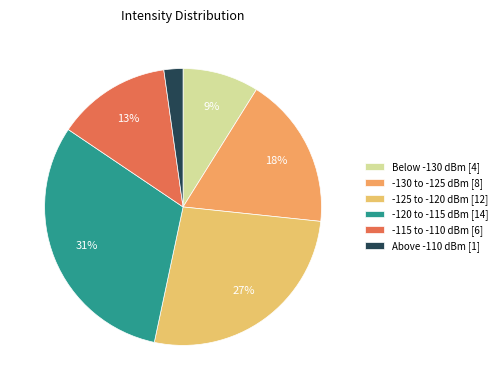

To the nearest percent, what is the average slice percentage?

17%